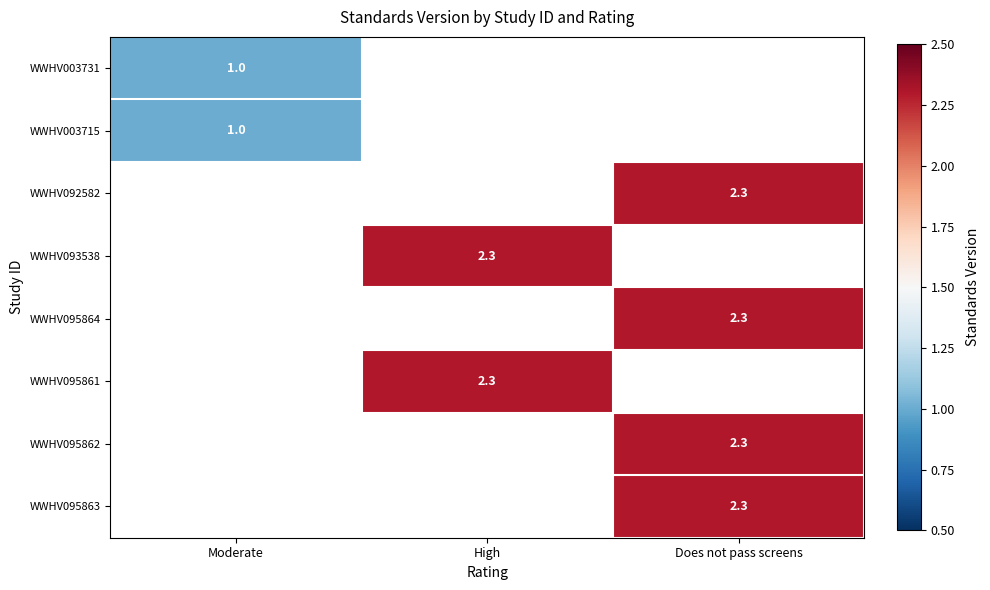

Is the value of WWHV092582 at Does not pass screens greater than the value of WWHV003731 at Moderate?

Yes